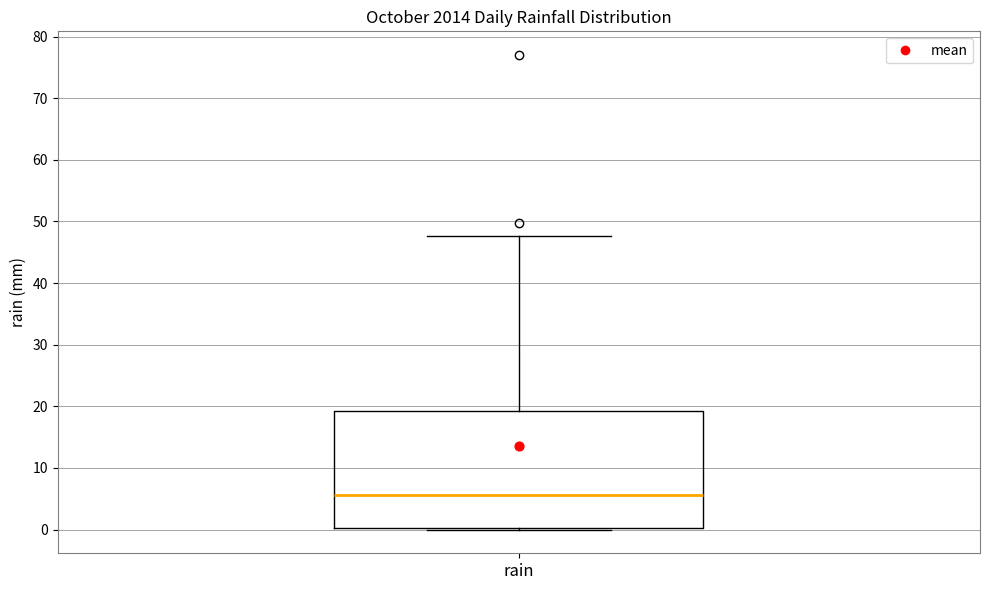

Where is the upper edge of the box for rain on the y-axis? The values are not printed on the chart, so give them approximately, as read against the axis.

19